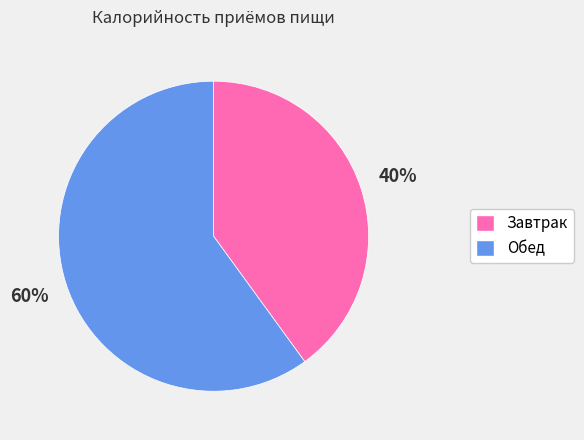

Rank the categories by value from highest to lowest.

Обед, Завтрак